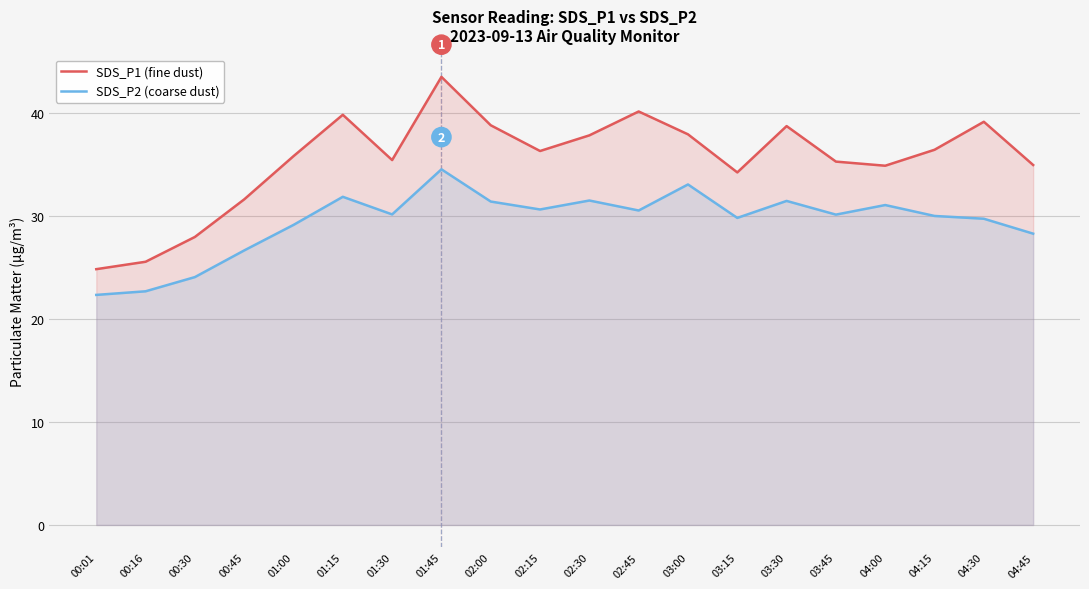

What is the highest value of the SDS_P2 (coarse dust) series?

34.5